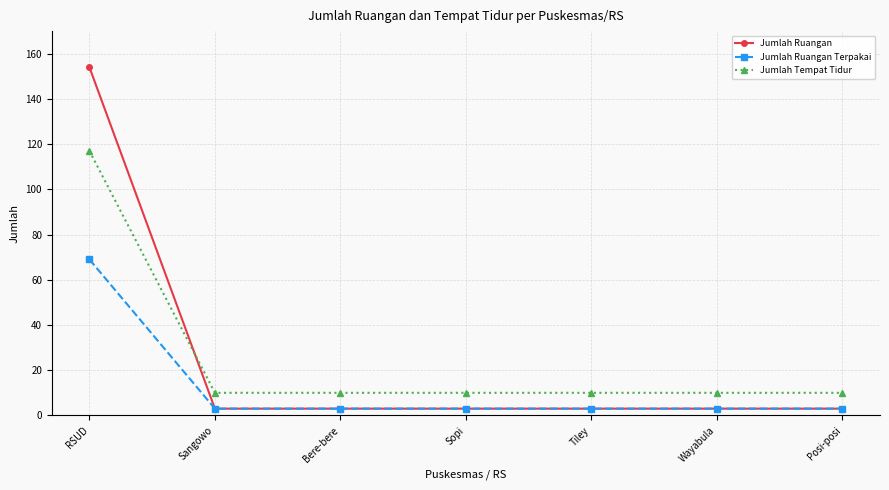

Reading right to left, transcribe all the data shown in this chart.

Jumlah Ruangan: 3	3	3	3	3	3	154
Jumlah Ruangan Terpakai: 3	3	3	3	3	3	69
Jumlah Tempat Tidur: 10	10	10	10	10	10	117